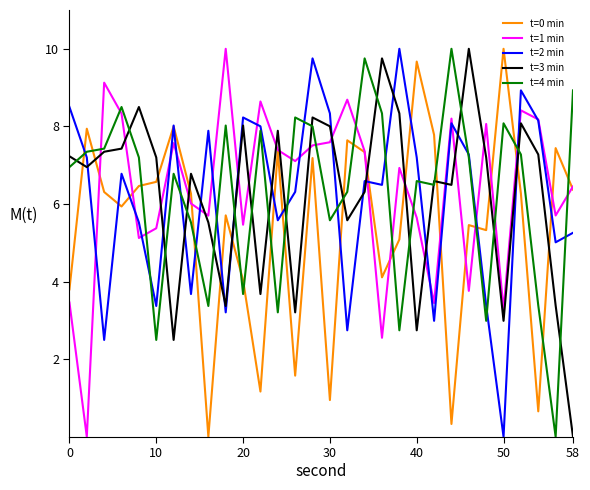

Does the chart have visible grid lines?

No